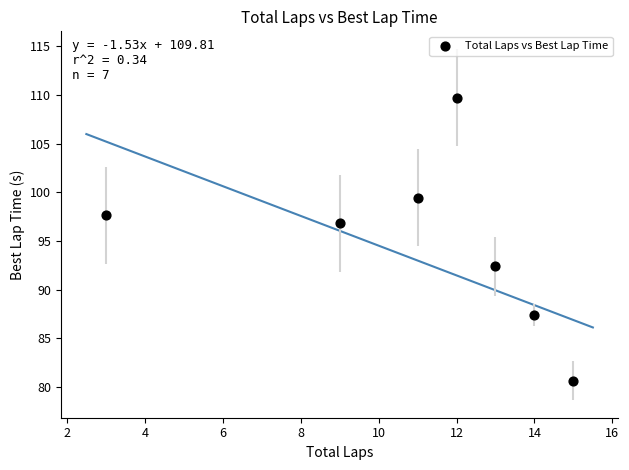

What Y value in the scatter plot is closest to 95?

96.8